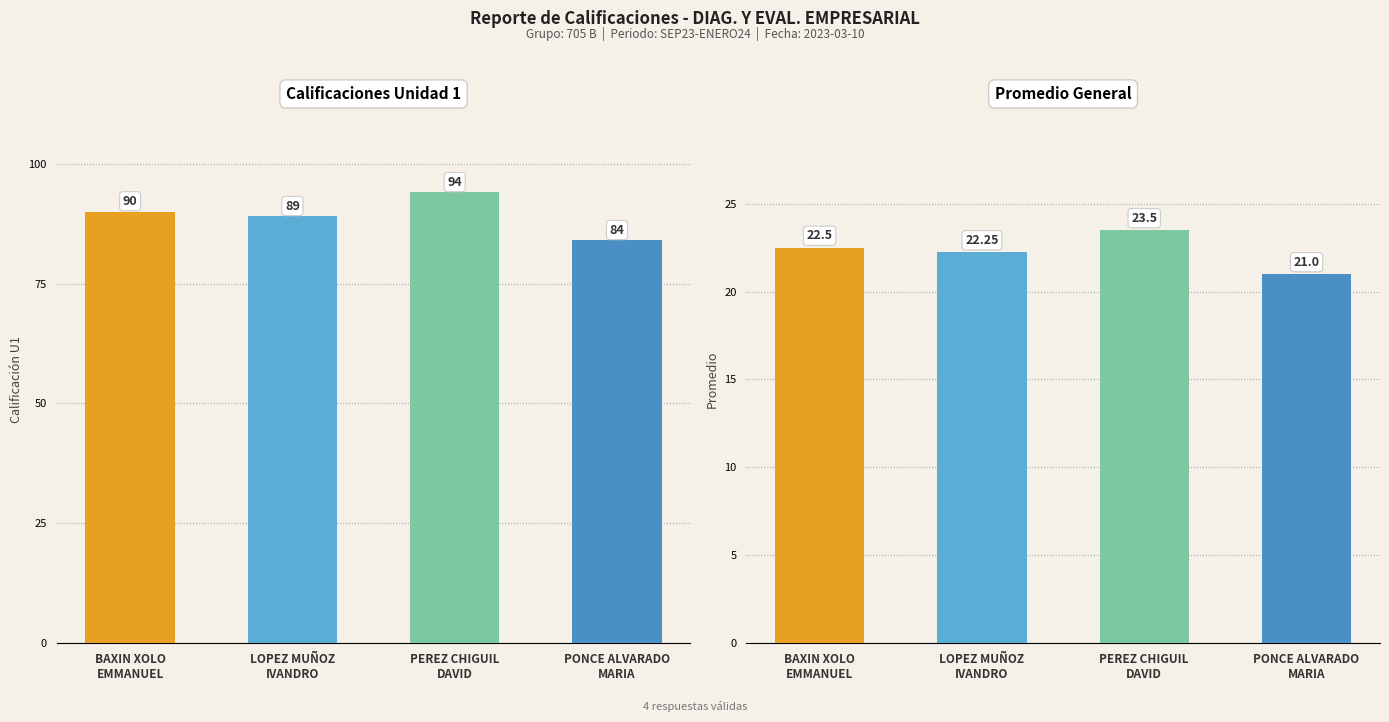

How many series are shown in this chart?

2